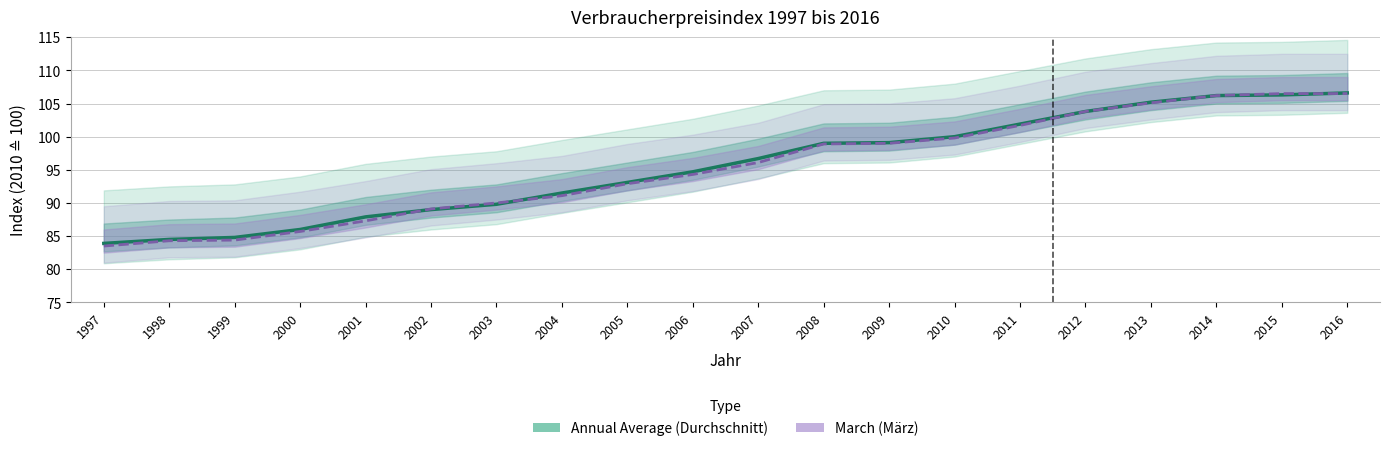

What is the difference between the second highest and second lowest values in the March (März) series?

22.2